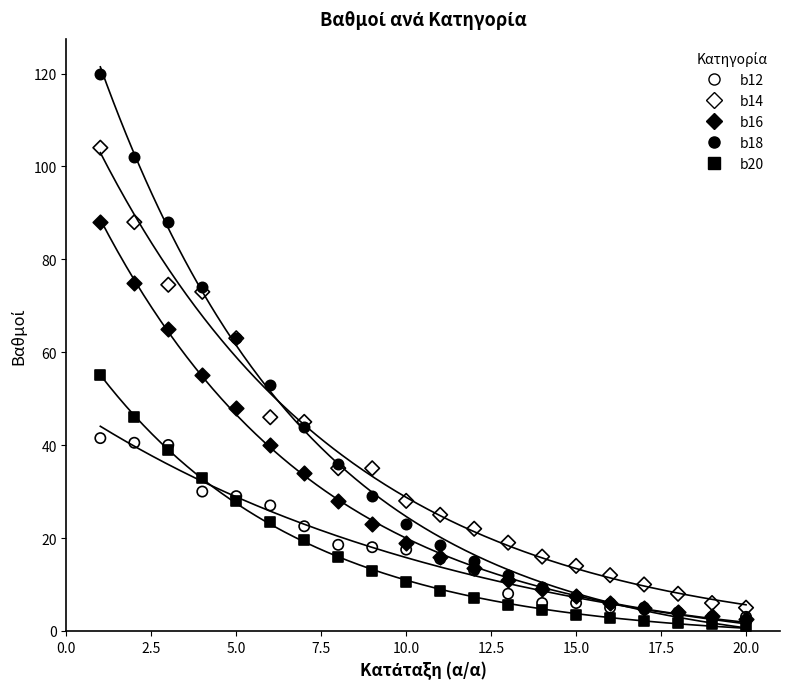

What are all the series names shown in the legend?

b12, b14, b16, b18, b20